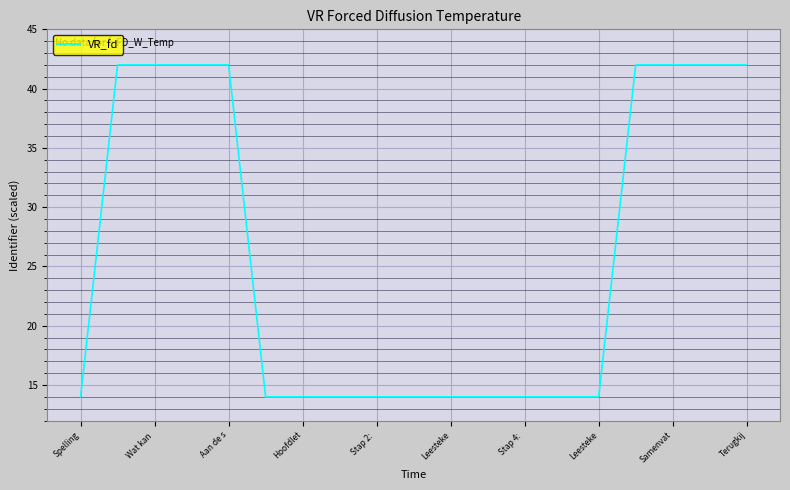

What is the smallest value displayed?

14.0